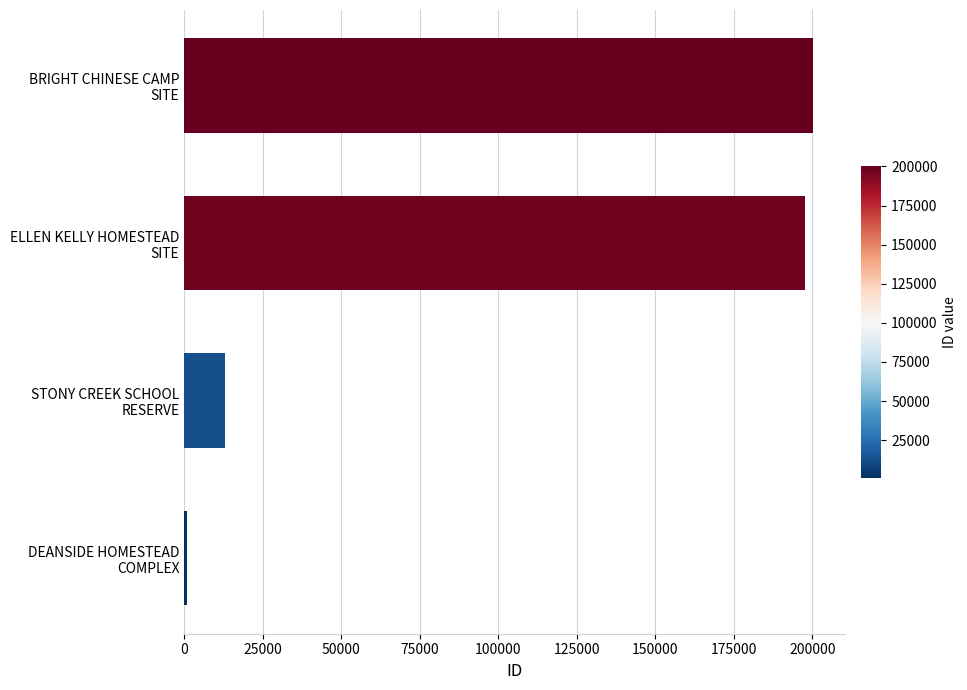

What is the difference between the maximum and minimum values?

199299